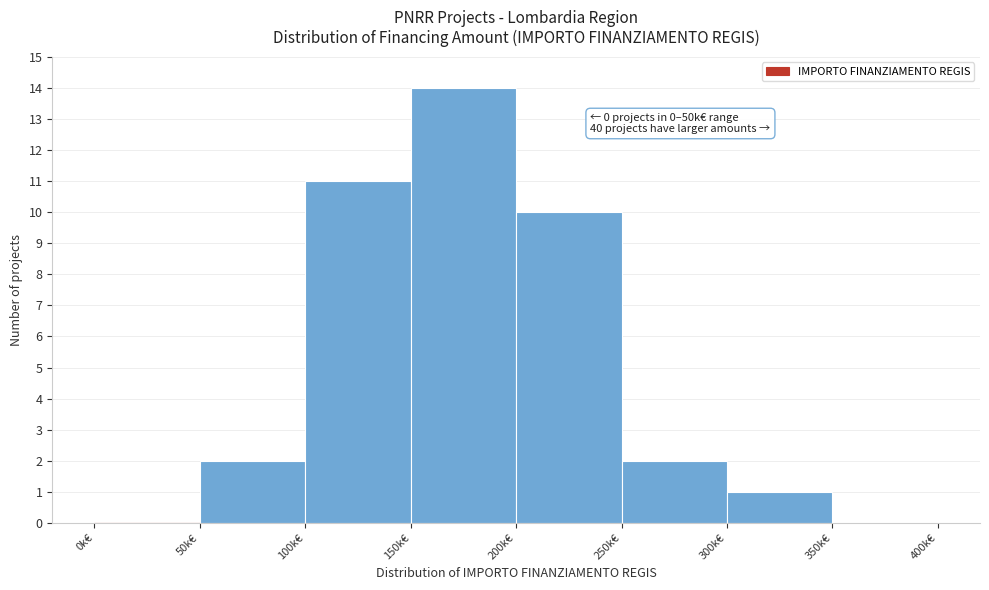

Reading left to right, what are all the values shown in this chart?

0k€=0	50k€=2	100k€=11	150k€=14	200k€=10	250k€=2	300k€=1	350k€=0